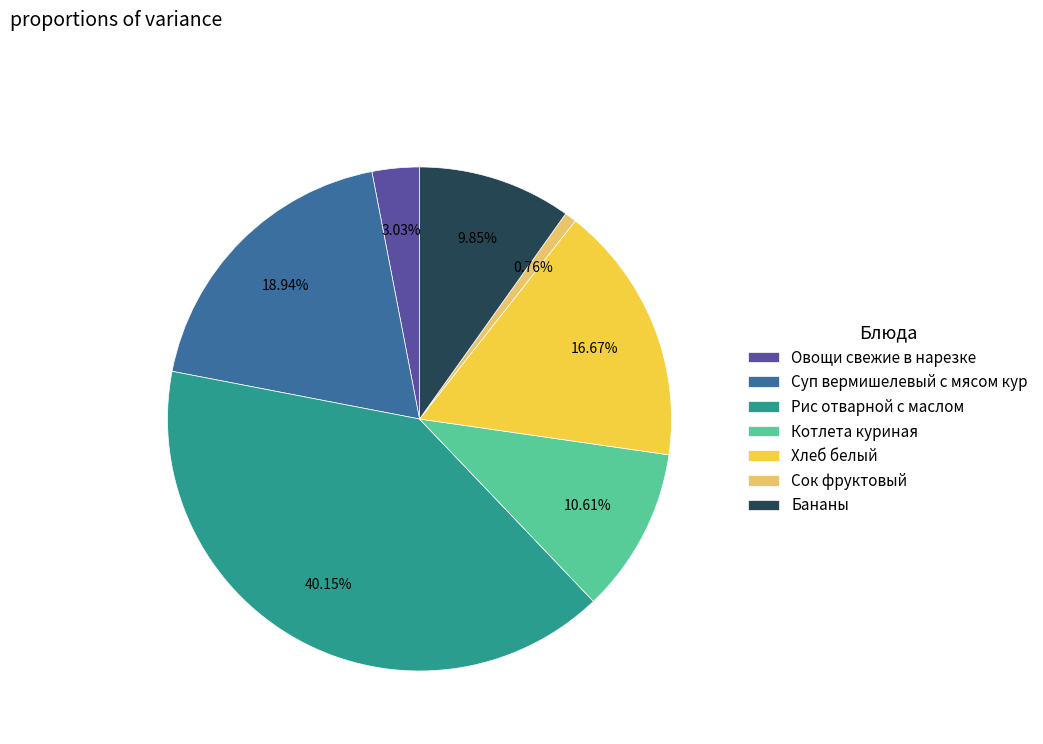

The Бананы slice represents 10% of the pie. True or false?

True